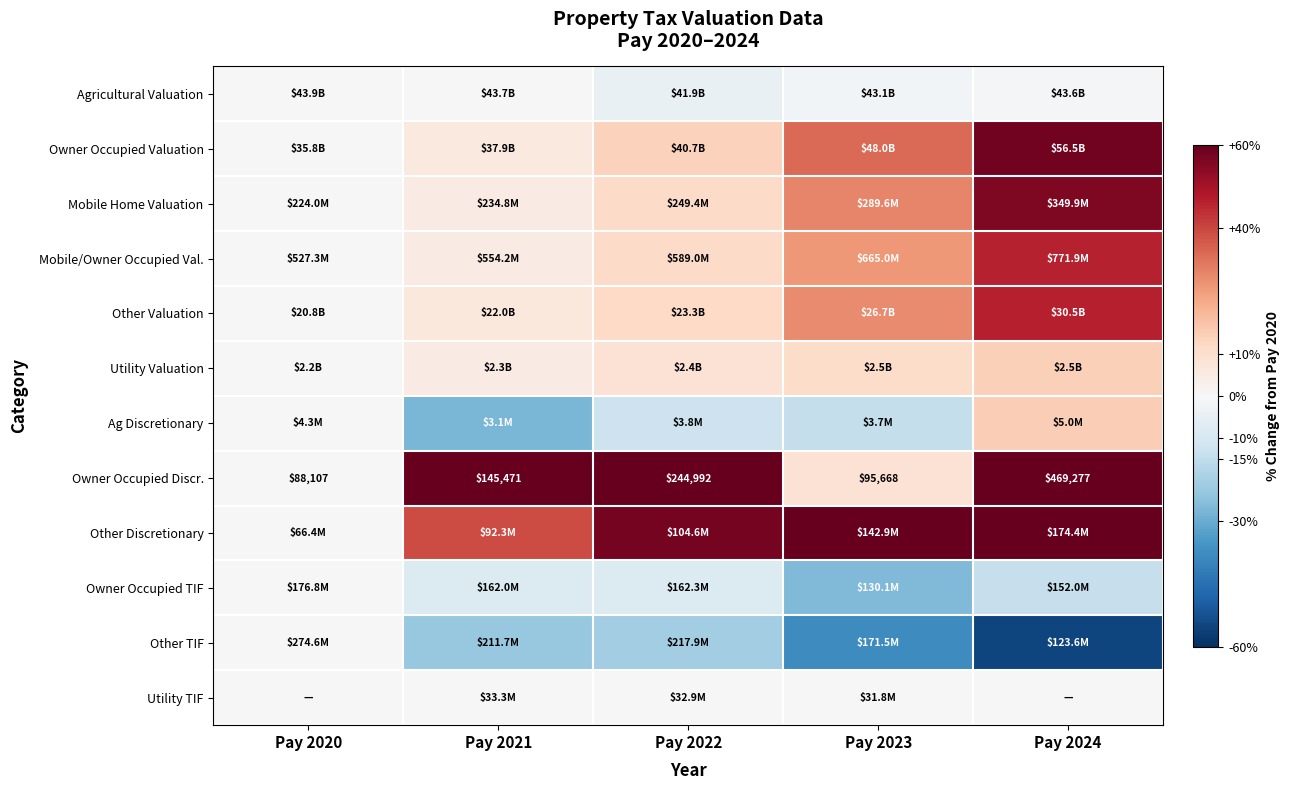

Which label corresponds to the smallest value in the chart?

Pay 2024